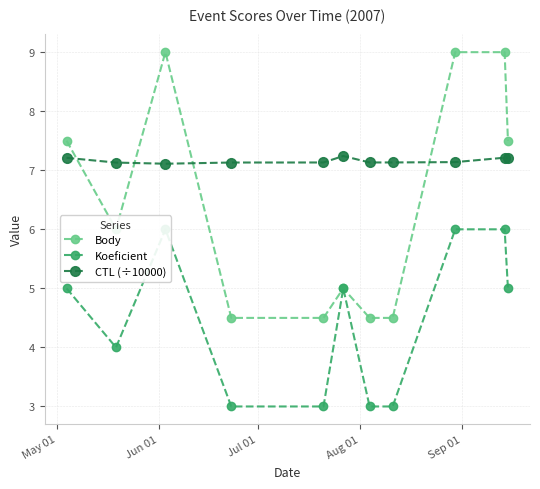

What is the sum of all Body values?

71.0